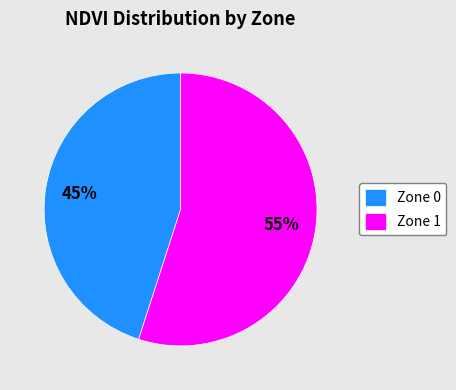

Which has a higher value, Zone 0 or Zone 1?

Zone 1